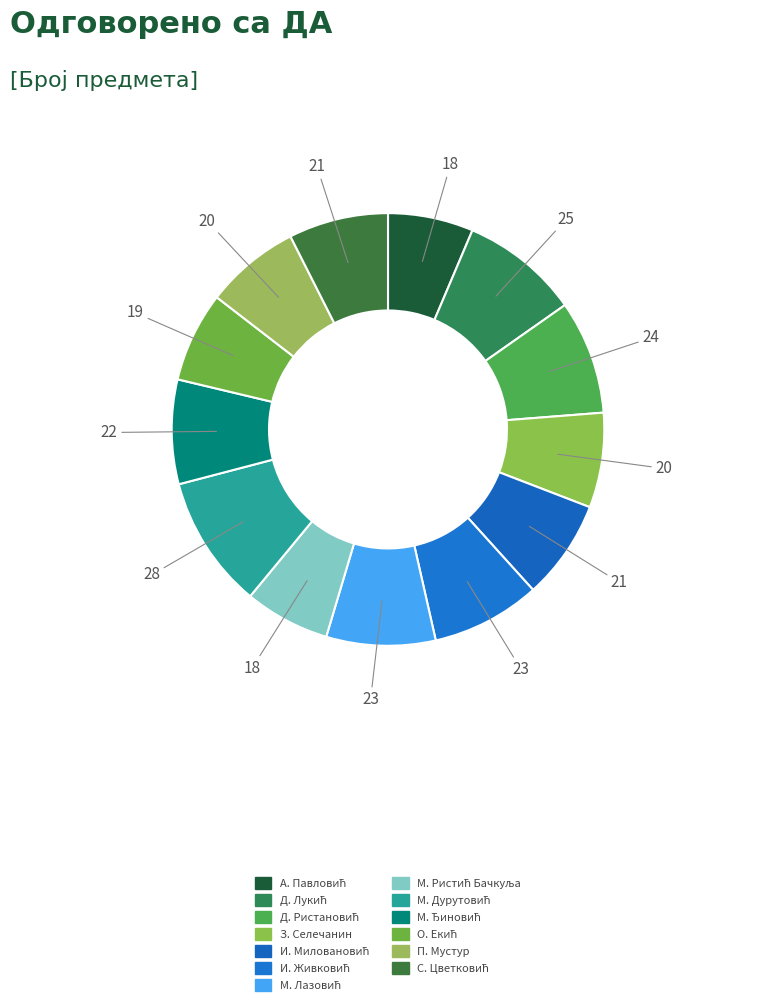

Which slice is the smallest?

Александар (Зоран) Павловић